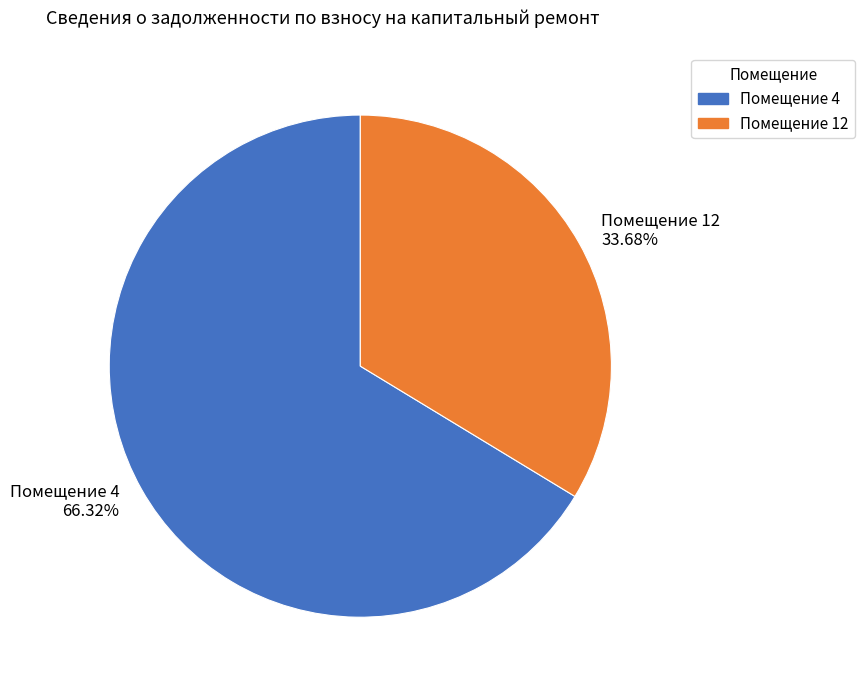

What is the ratio of the value at Помещение 12 to the value at Помещение 4?

0.5